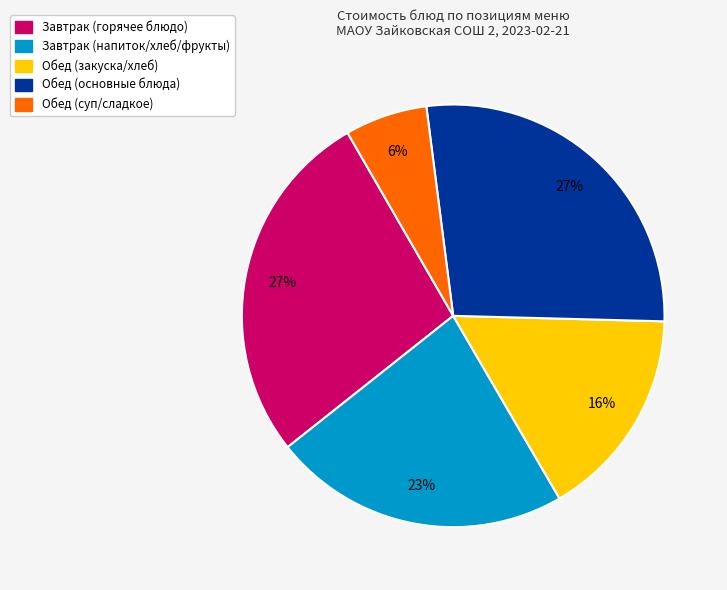

To the nearest percent, what is the average slice percentage?

20%